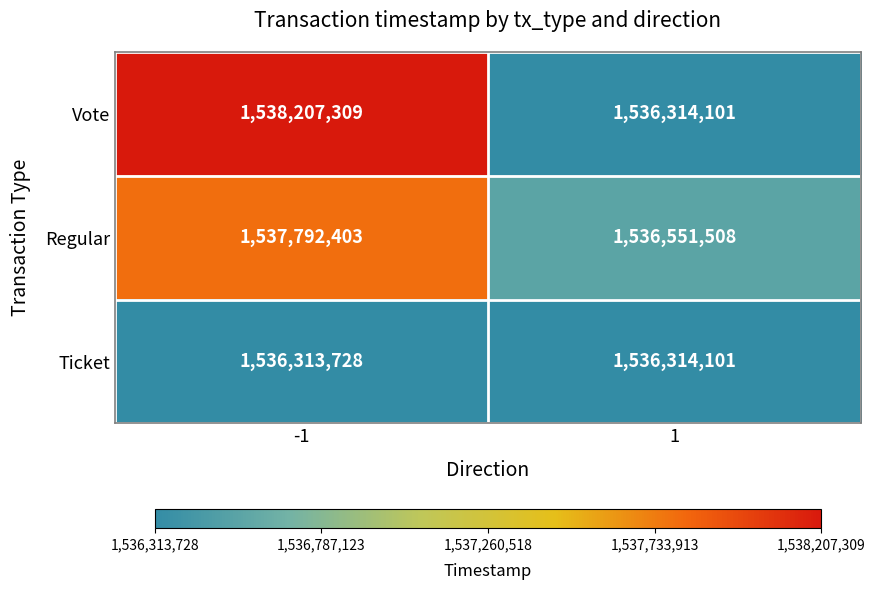

At which category is the sum across all series the highest?

-1